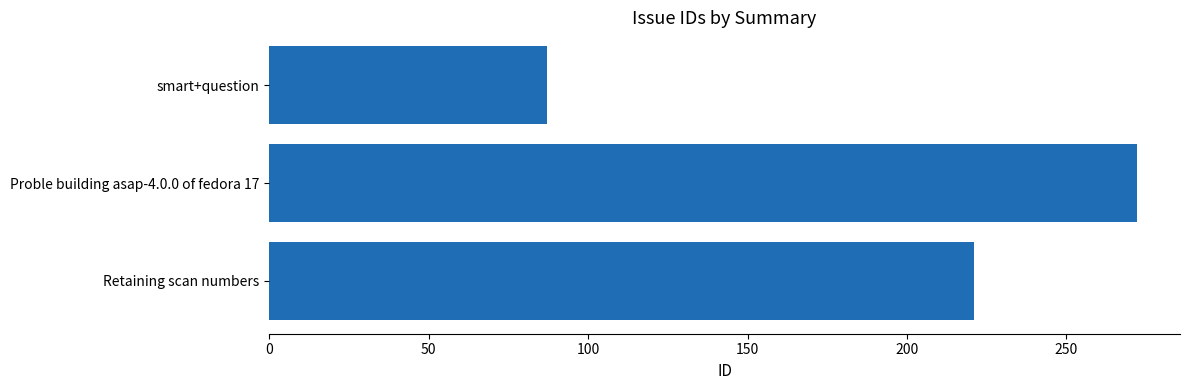

True or false: the data shows 87 at smart+question.

True